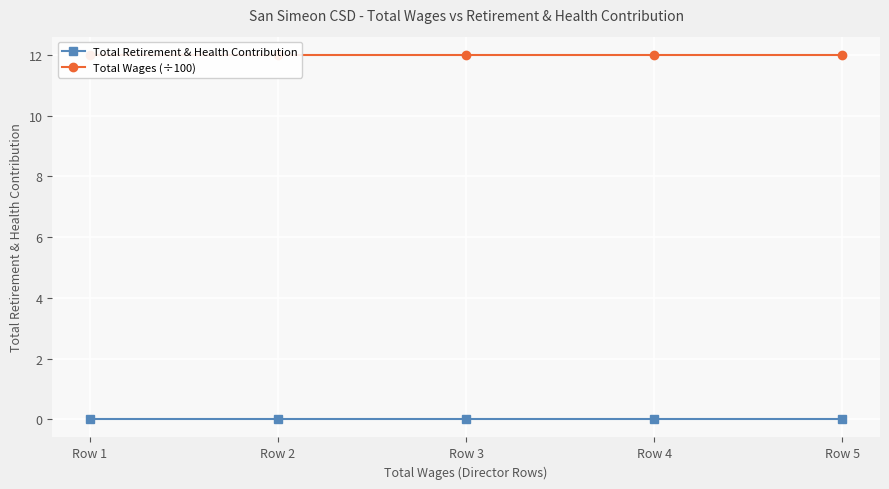

True or false: Total Retirement & Health Contribution and Total Wages (÷100) intersect in this chart.

False